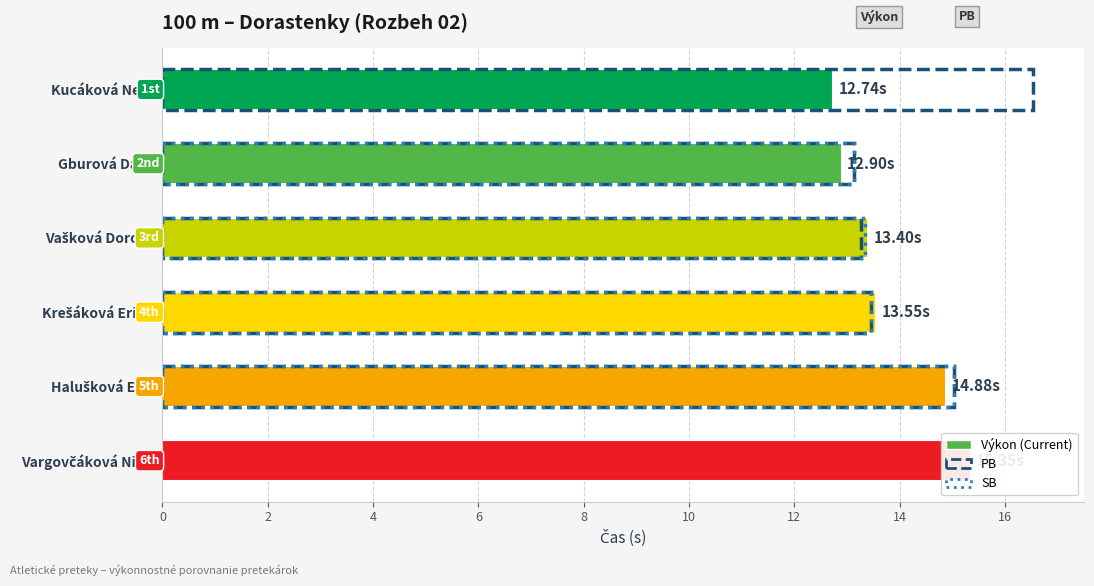

Which has a higher value, Gburová Daša or Vargovčáková Nina?

Vargovčáková Nina